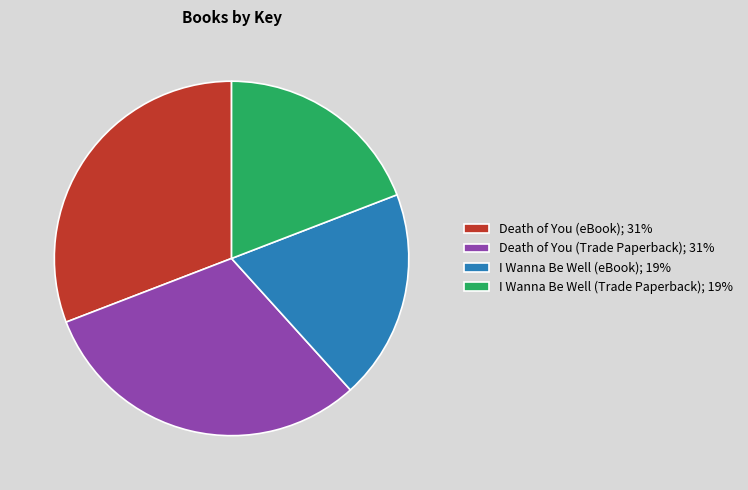

True or false: I Wanna Be Well (eBook) accounts for 12% of the total.

False